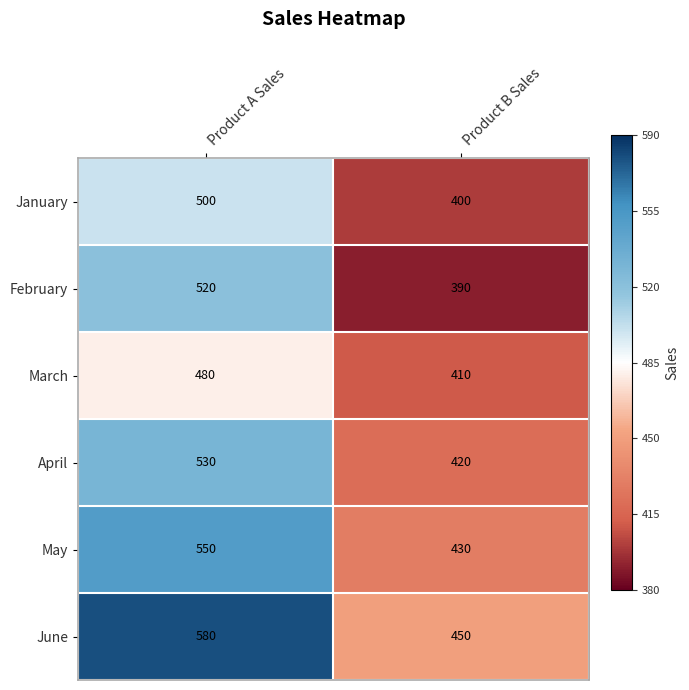

How many series are shown in this chart?

6